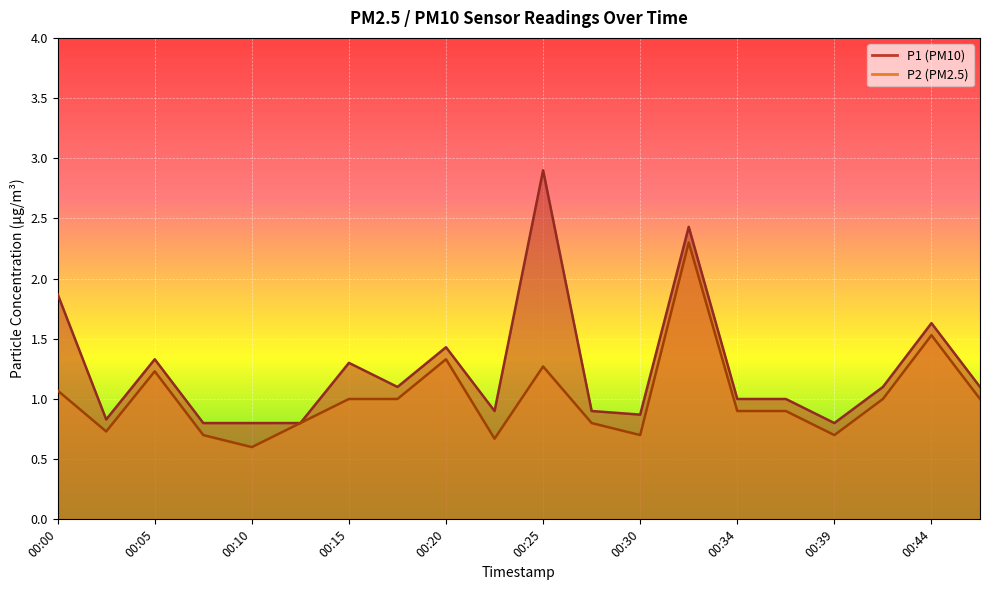

What is the approximate value of P2 at 00:44?

1.5